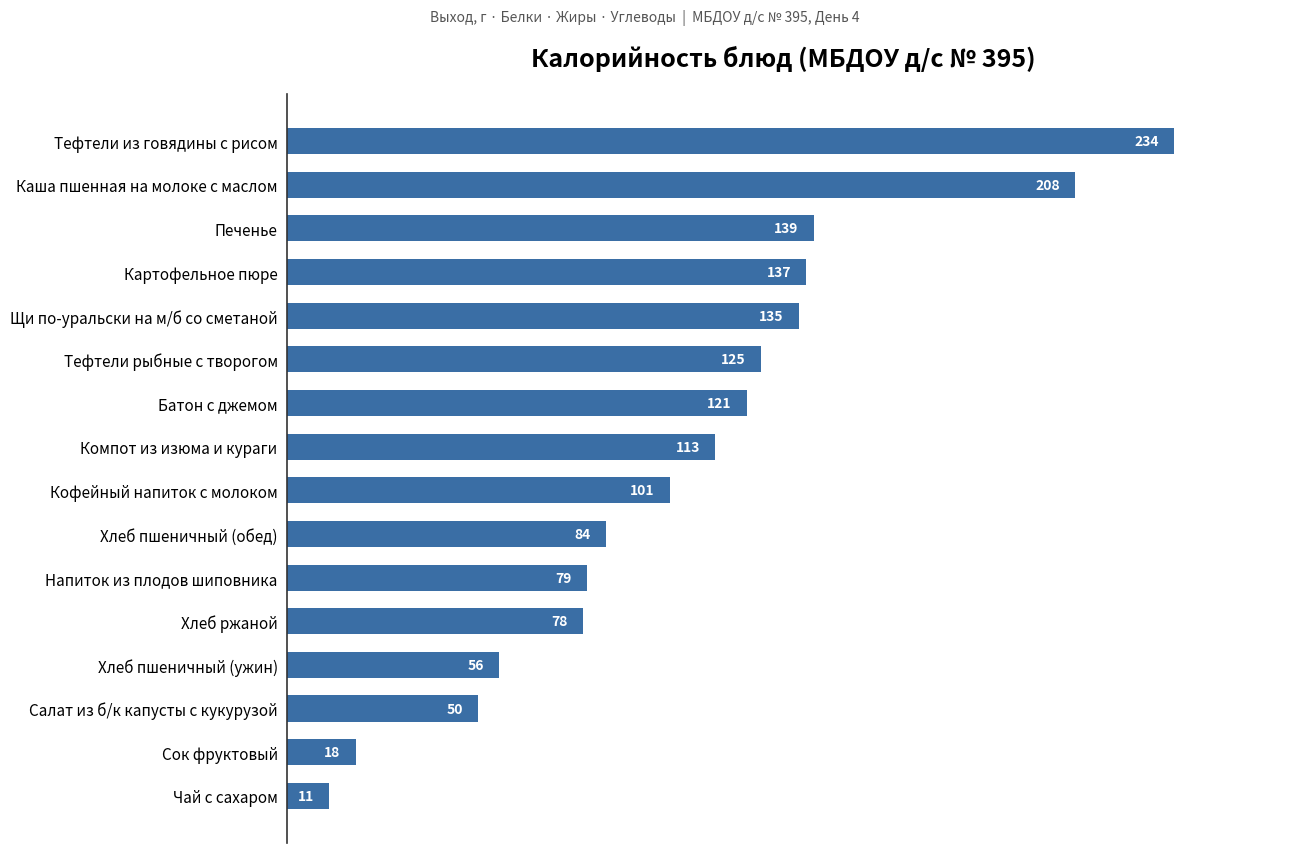

Between Кофейный напиток с молоком and Салат из б/к капусты с кукурузой, which is larger?

Кофейный напиток с молоком